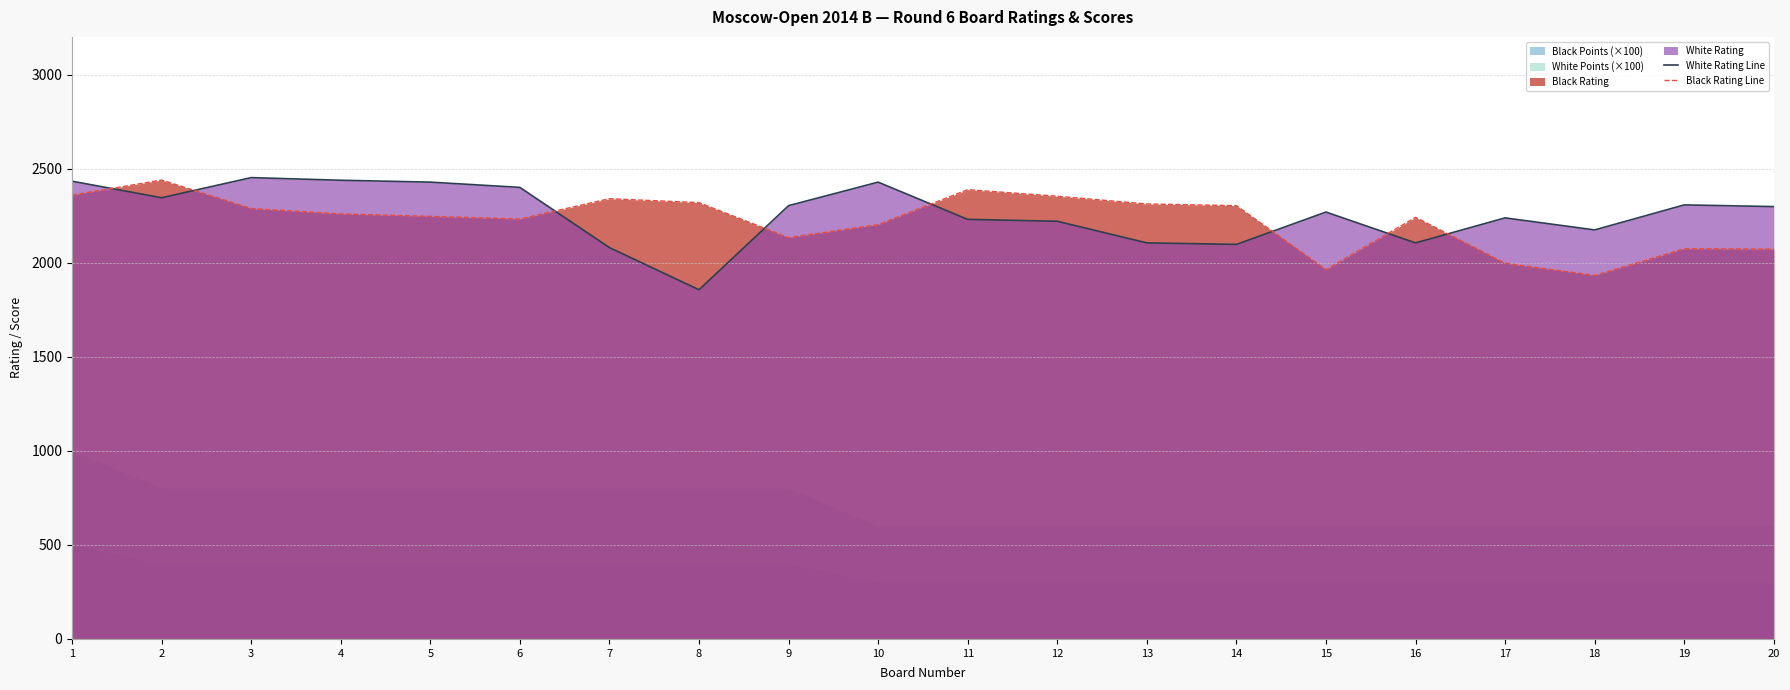

Read the White Rating Line value at 16, to the nearest 100.

2100